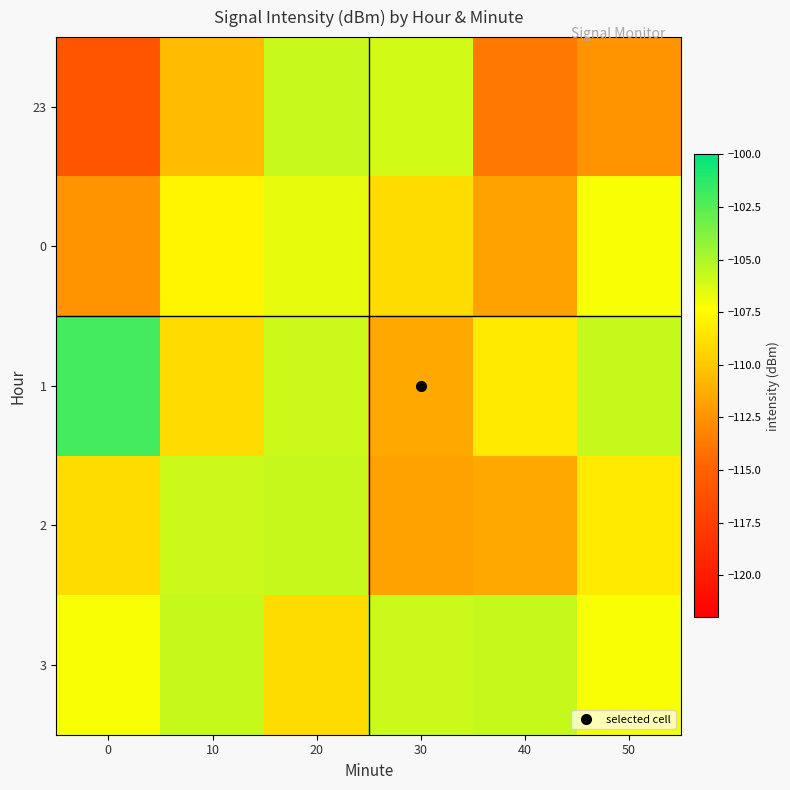

Reading left to right, list all the values displayed in this chart.

23: 0=-115.9	10=-110.5	20=-105.7	30=-106.0	40=-113.8	50=-112.4
0: 0=-112.4	10=-107.8	20=-106.6	30=-109.0	40=-111.8	50=-107.1
1: 0=-102.0	10=-109.0	20=-105.8	30=-111.4	40=-108.3	50=-105.7
2: 0=-109.0	10=-105.8	20=-105.7	30=-111.8	40=-111.4	50=-108.3
3: 0=-107.1	10=-105.7	20=-109.0	30=-105.8	40=-105.7	50=-107.1